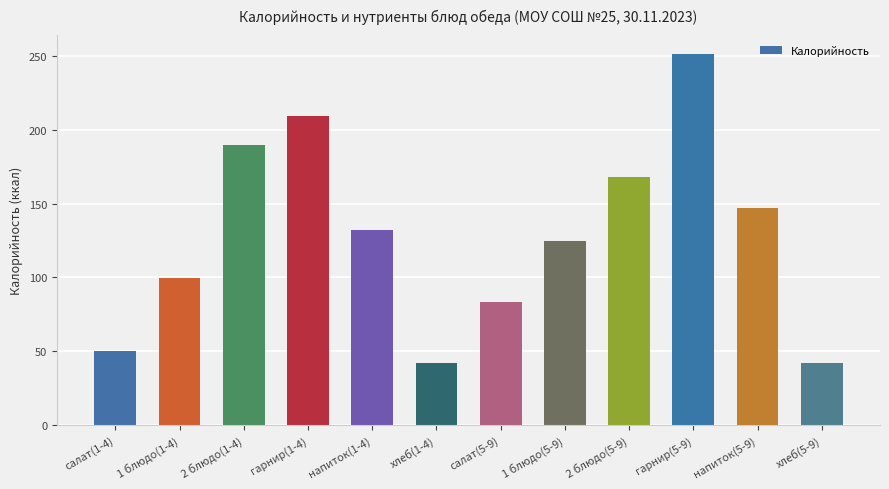

What is the label of the 1st bar from the left?

салат(1-4)